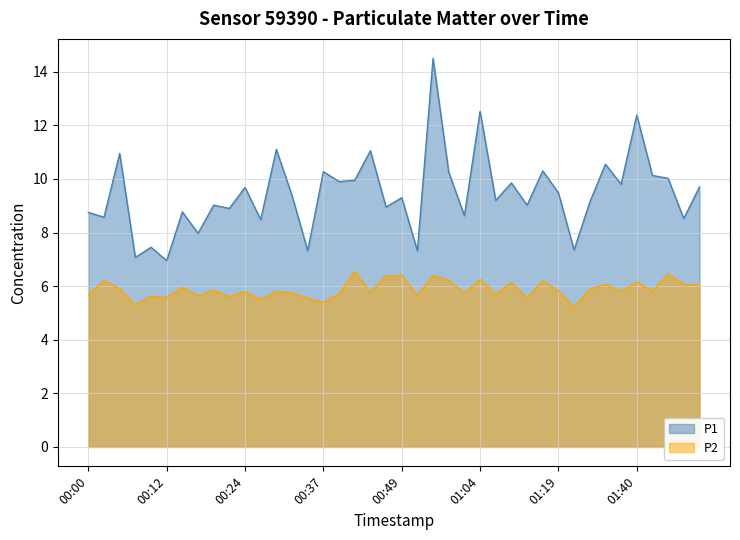

The P1 series shows 11.8 at 00:27. True or false?

False